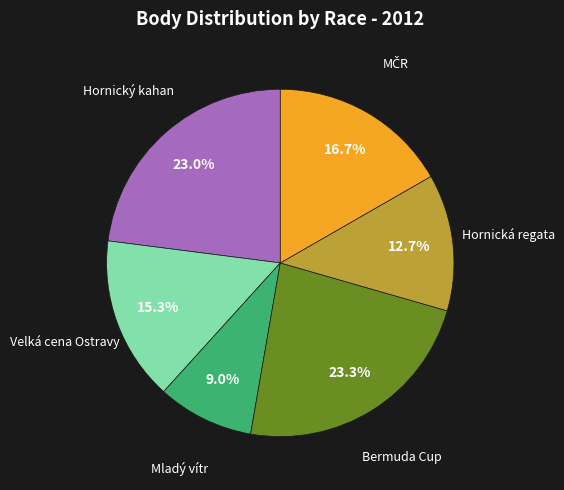

Combined, what portion of the pie is Hornický kahan and Mladý vítr?

32.0%